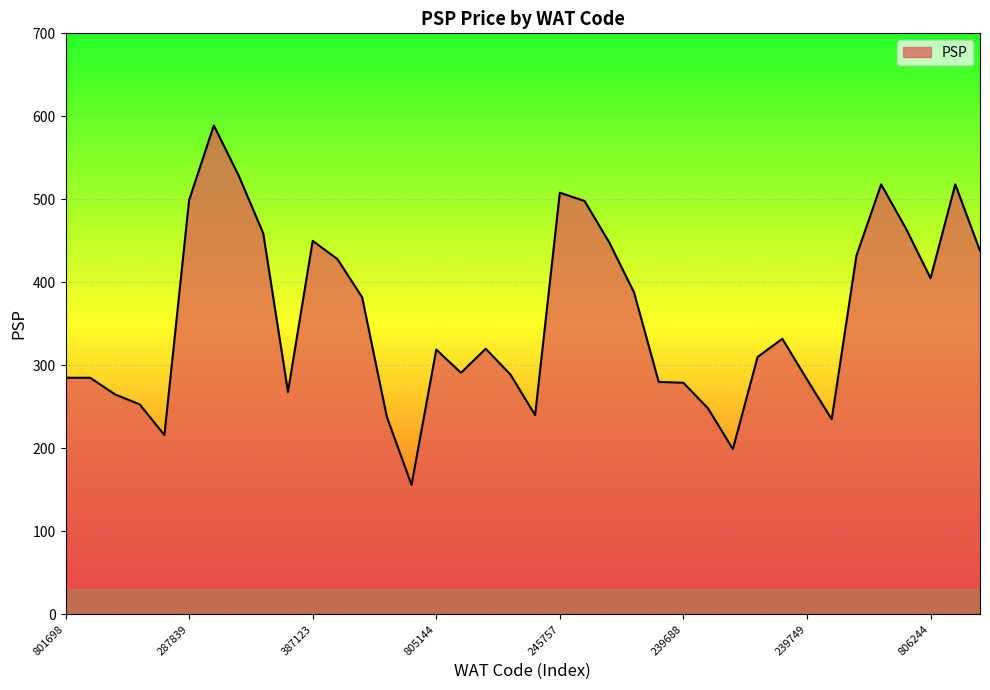

What is the greatest value displayed?

589